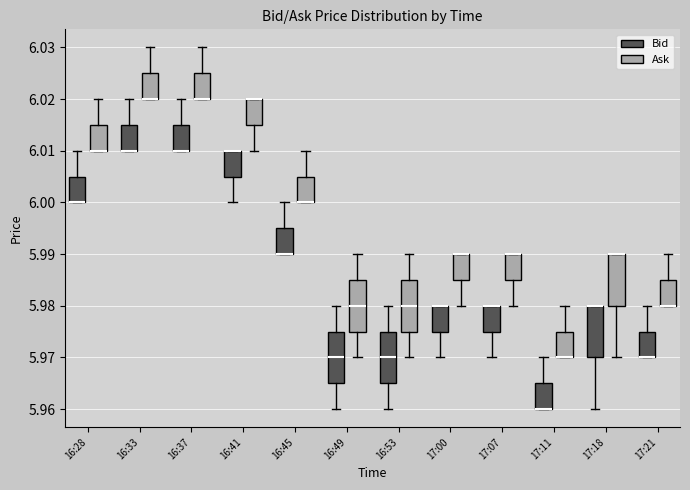

Reading left to right, transcribe this box plot: for each box, give where its median line is, the range the box spans, and where its two whiskers end, as read against the y-axis. The values are not printed on the chart, so give them approximately, as read against the axis.

16:28 (Bid): median 6.000 (drawn on the box's lower edge), box 6.000 to 6.005, whiskers 6.000 to 6.010
16:28 (Ask): median 6.010 (drawn on the box's lower edge), box 6.010 to 6.015, whiskers 6.010 to 6.020
16:33 (Bid): median 6.010 (drawn on the box's lower edge), box 6.010 to 6.015, whiskers 6.010 to 6.020
16:33 (Ask): median 6.020 (drawn on the box's lower edge), box 6.020 to 6.025, whiskers 6.020 to 6.030
16:37 (Bid): median 6.010 (drawn on the box's lower edge), box 6.010 to 6.015, whiskers 6.010 to 6.020
16:37 (Ask): median 6.020 (drawn on the box's lower edge), box 6.020 to 6.025, whiskers 6.020 to 6.030
16:41 (Bid): median 6.010 (drawn on the box's upper edge), box 6.005 to 6.010, whiskers 6.000 to 6.010
16:41 (Ask): median 6.020 (drawn on the box's upper edge), box 6.015 to 6.020, whiskers 6.010 to 6.020
16:45 (Bid): median 5.990 (drawn on the box's lower edge), box 5.990 to 5.995, whiskers 5.990 to 6.000
16:45 (Ask): median 6.000 (drawn on the box's lower edge), box 6.000 to 6.005, whiskers 6.000 to 6.010
16:49 (Bid): median 5.970, box 5.965 to 5.975, whiskers 5.960 to 5.980
16:49 (Ask): median 5.980, box 5.975 to 5.985, whiskers 5.970 to 5.990
16:53 (Bid): median 5.970, box 5.965 to 5.975, whiskers 5.960 to 5.980
16:53 (Ask): median 5.980, box 5.975 to 5.985, whiskers 5.970 to 5.990
17:00 (Bid): median 5.980 (drawn on the box's upper edge), box 5.975 to 5.980, whiskers 5.970 to 5.980
17:00 (Ask): median 5.990 (drawn on the box's upper edge), box 5.985 to 5.990, whiskers 5.980 to 5.990
17:07 (Bid): median 5.980 (drawn on the box's upper edge), box 5.975 to 5.980, whiskers 5.970 to 5.980
17:07 (Ask): median 5.990 (drawn on the box's upper edge), box 5.985 to 5.990, whiskers 5.980 to 5.990
17:11 (Bid): median 5.960 (drawn on the box's lower edge), box 5.960 to 5.965, whiskers 5.960 to 5.970
17:11 (Ask): median 5.970 (drawn on the box's lower edge), box 5.970 to 5.975, whiskers 5.970 to 5.980
17:18 (Bid): median 5.980 (drawn on the box's upper edge), box 5.970 to 5.980, whiskers 5.960 to 5.980
17:18 (Ask): median 5.990 (drawn on the box's upper edge), box 5.980 to 5.990, whiskers 5.970 to 5.990
17:21 (Bid): median 5.970 (drawn on the box's lower edge), box 5.970 to 5.975, whiskers 5.970 to 5.980
17:21 (Ask): median 5.980 (drawn on the box's lower edge), box 5.980 to 5.985, whiskers 5.980 to 5.990